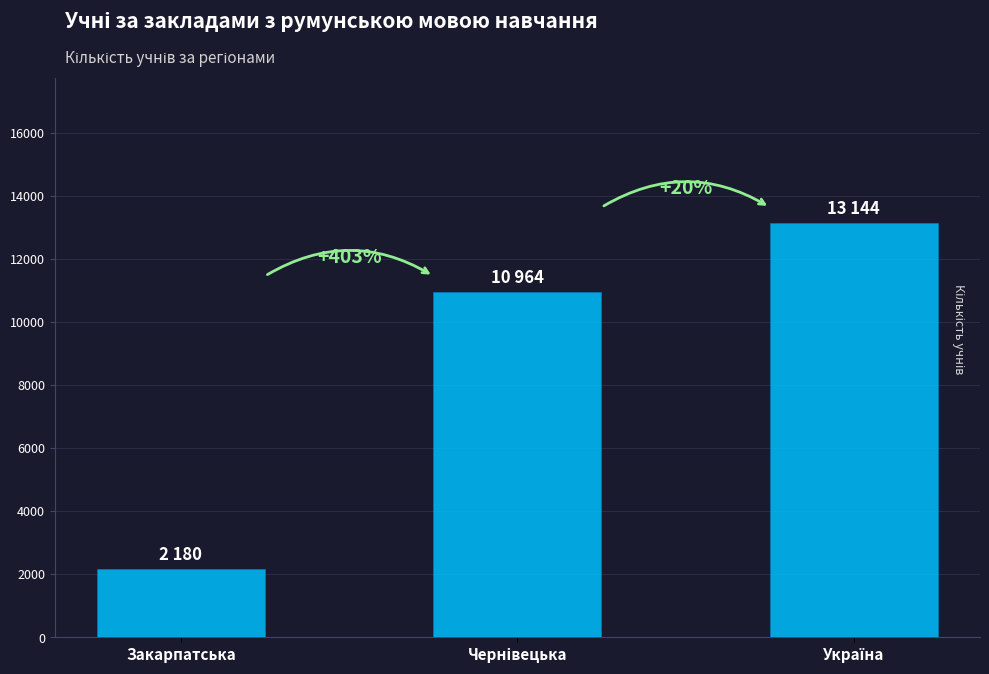

What is the difference between the maximum and minimum values?

10964